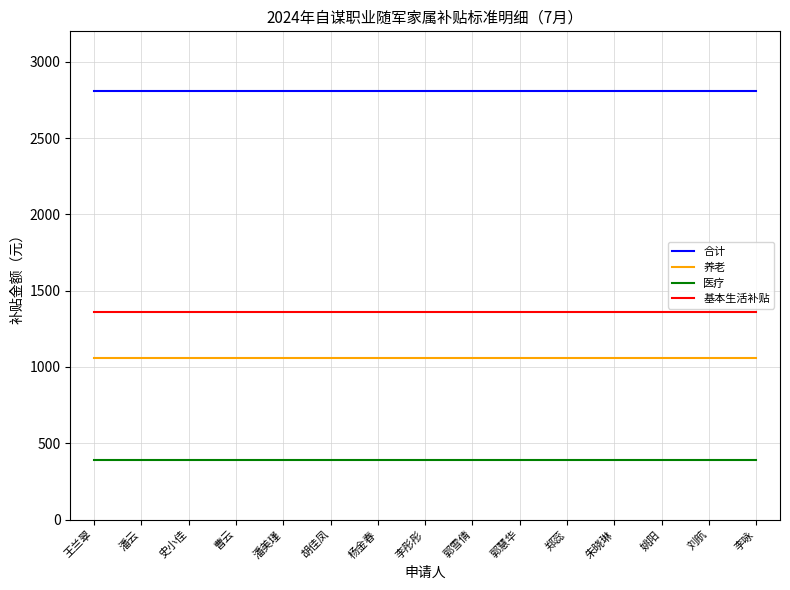

What are all the series names shown in the legend?

合计, 养老, 医疗, 基本生活补贴